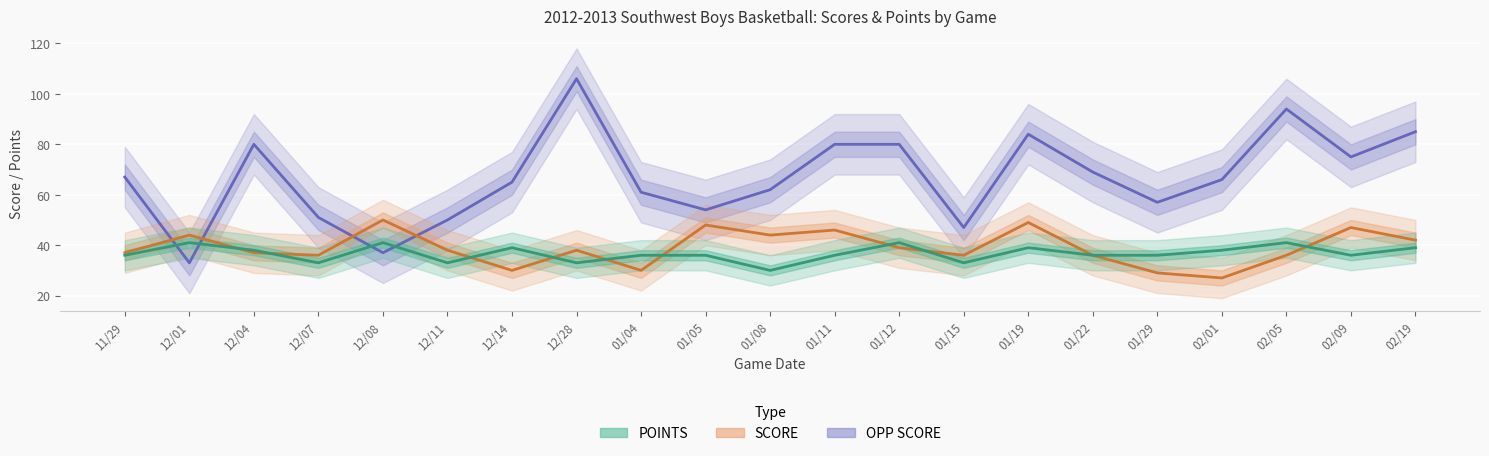

Reading left to right, list all the values displayed in this chart.

OPP SCORE: 67	33	80	51	37	50	65	106	61	54	62	80	80	47	84	69	57	66	94	75	85
SCORE: 37	44	37	36	50	38	30	38	30	48	44	46	39	36	49	36	29	27	36	47	42
POINTS: 36	41	38	33	41	33	39	33	36	36	30	36	41	33	39	36	36	38	41	36	39